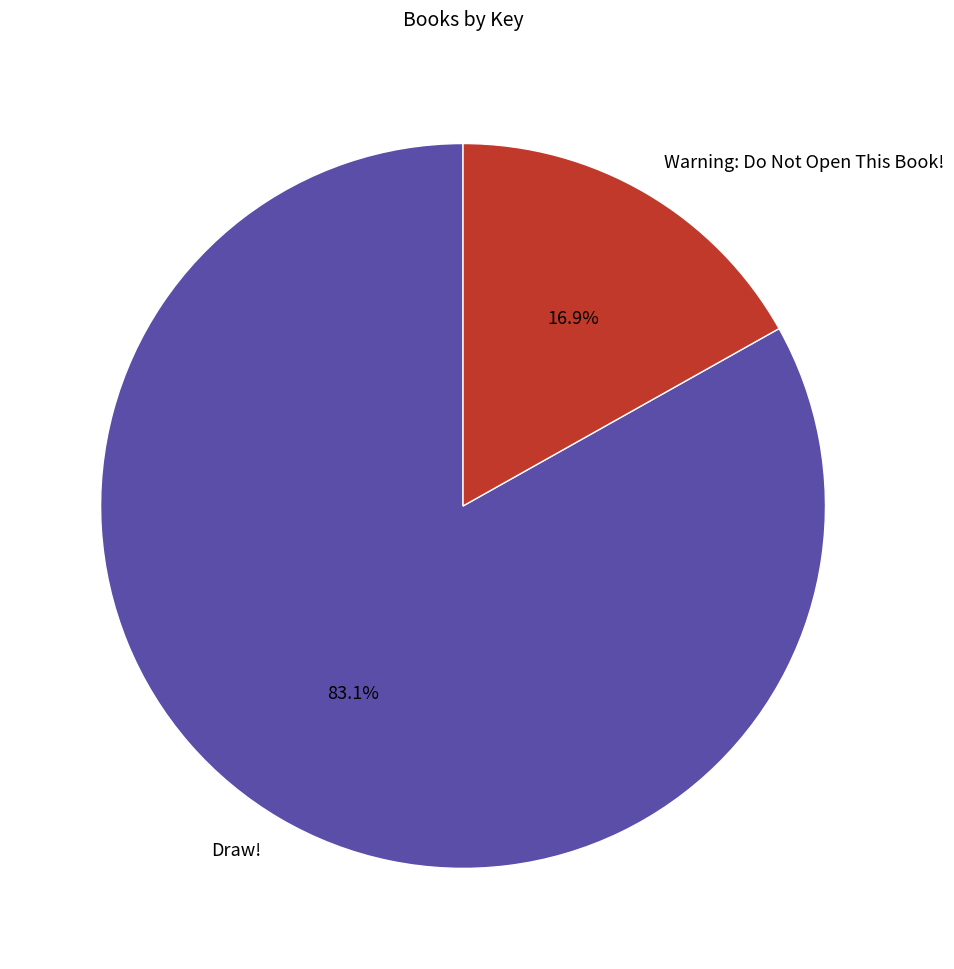

Which has a higher value, Draw! or Warning: Do Not Open This Book!?

Draw!